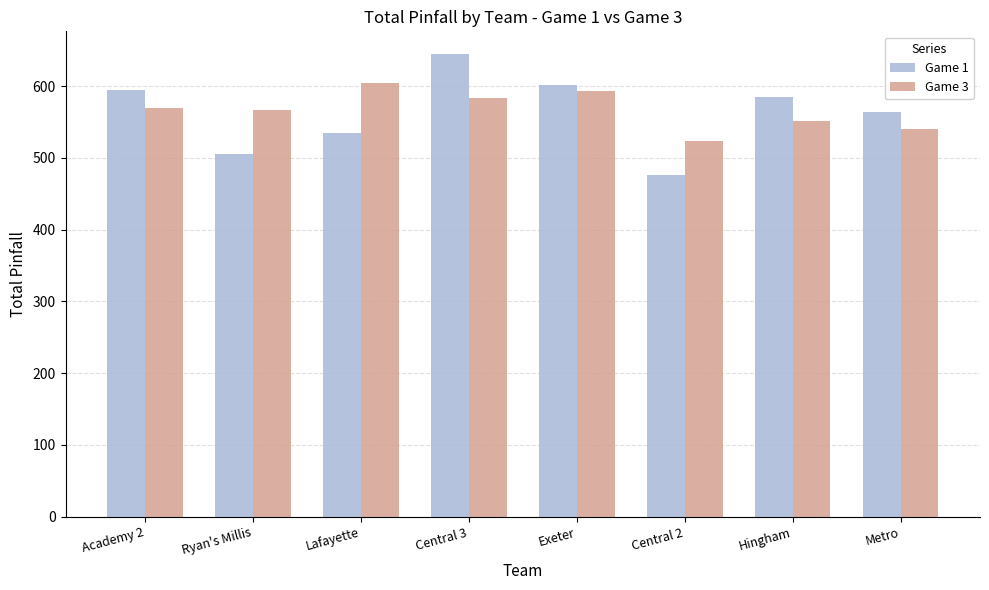

What is the total value across all series at Ryan's Millis?

1072